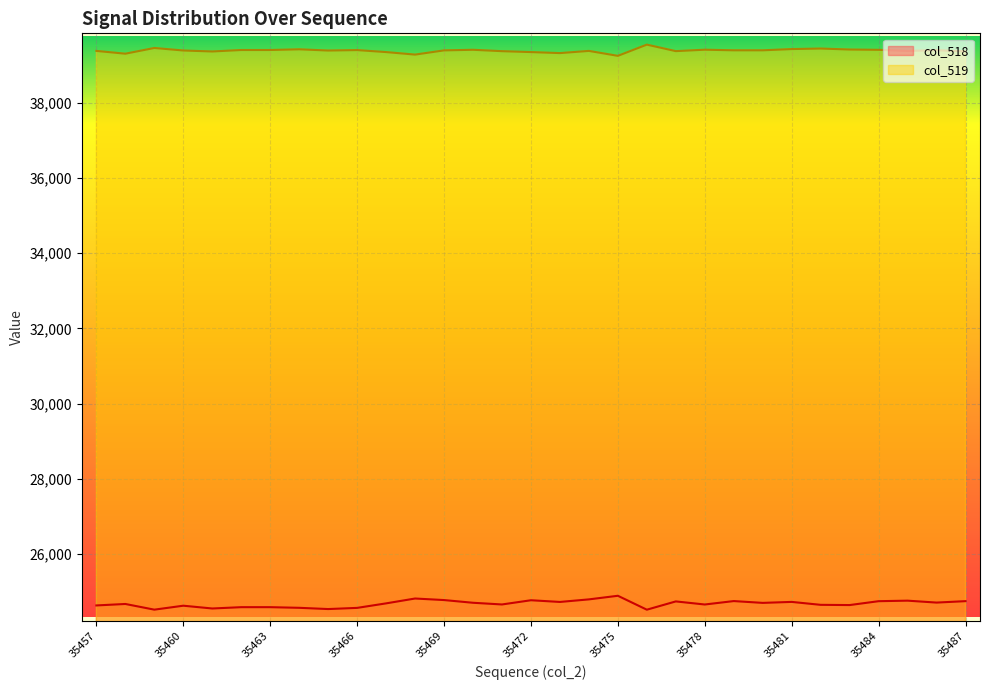

How many lines are shown in the chart?

2